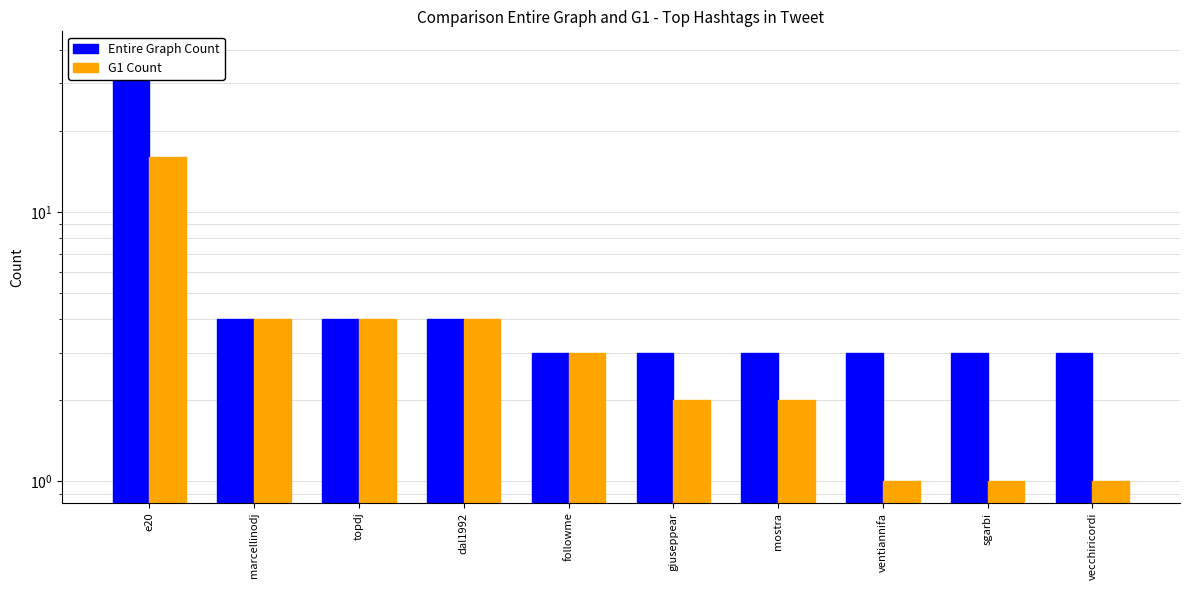

Reading left to right, what are all the values shown in this chart?

Entire Graph Count: 39	4	4	4	3	3	3	3	3	3
G1 Count: 16	4	4	4	3	2	2	1	1	1